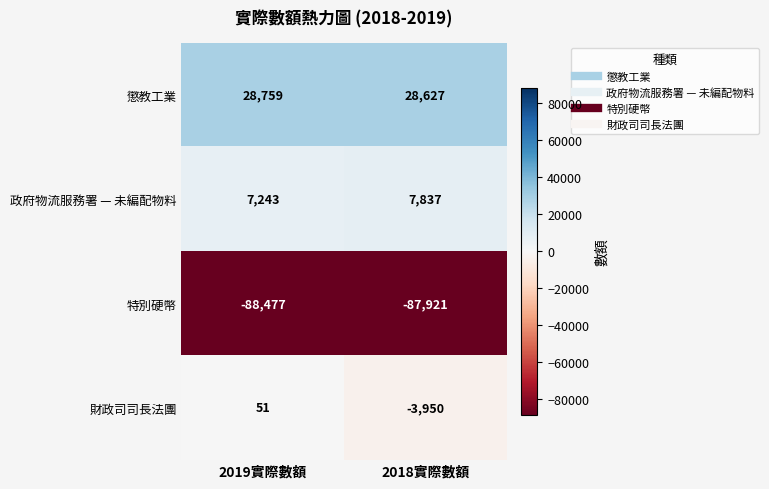

At 2018實際數額, list the series in order from largest to smallest.

懲教工業, 政府物流服務署 — 未編配物料, 財政司司長法團, 特別硬幣